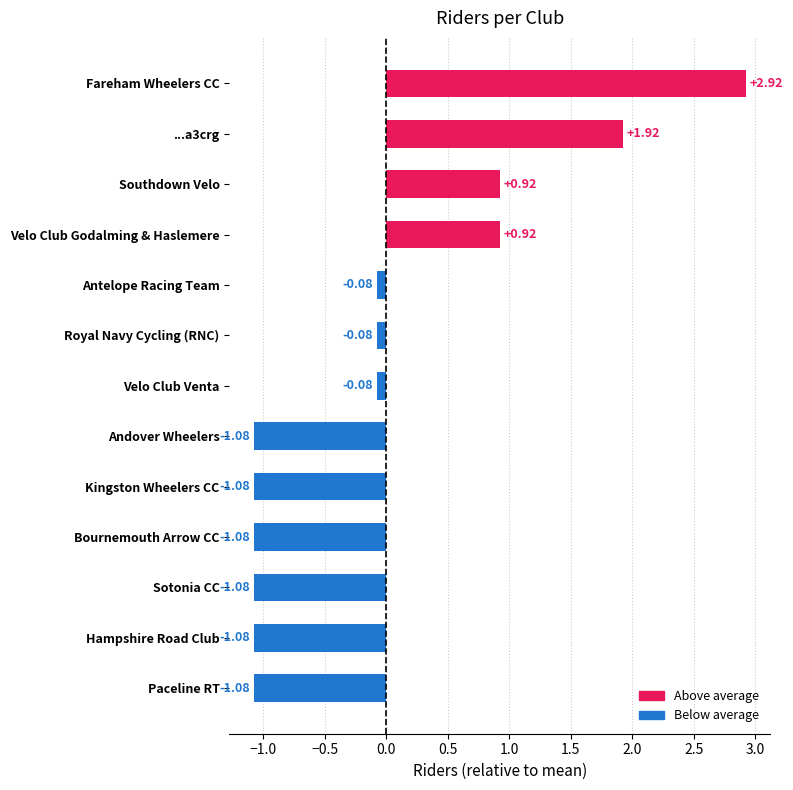

Which category has the highest value across all series?

Fareham Wheelers CC